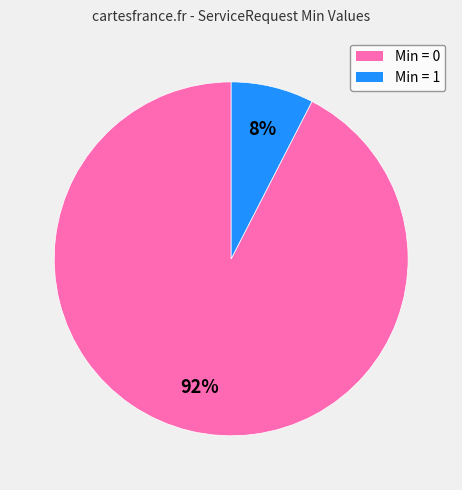

To the nearest percent, what is the average slice percentage?

50%